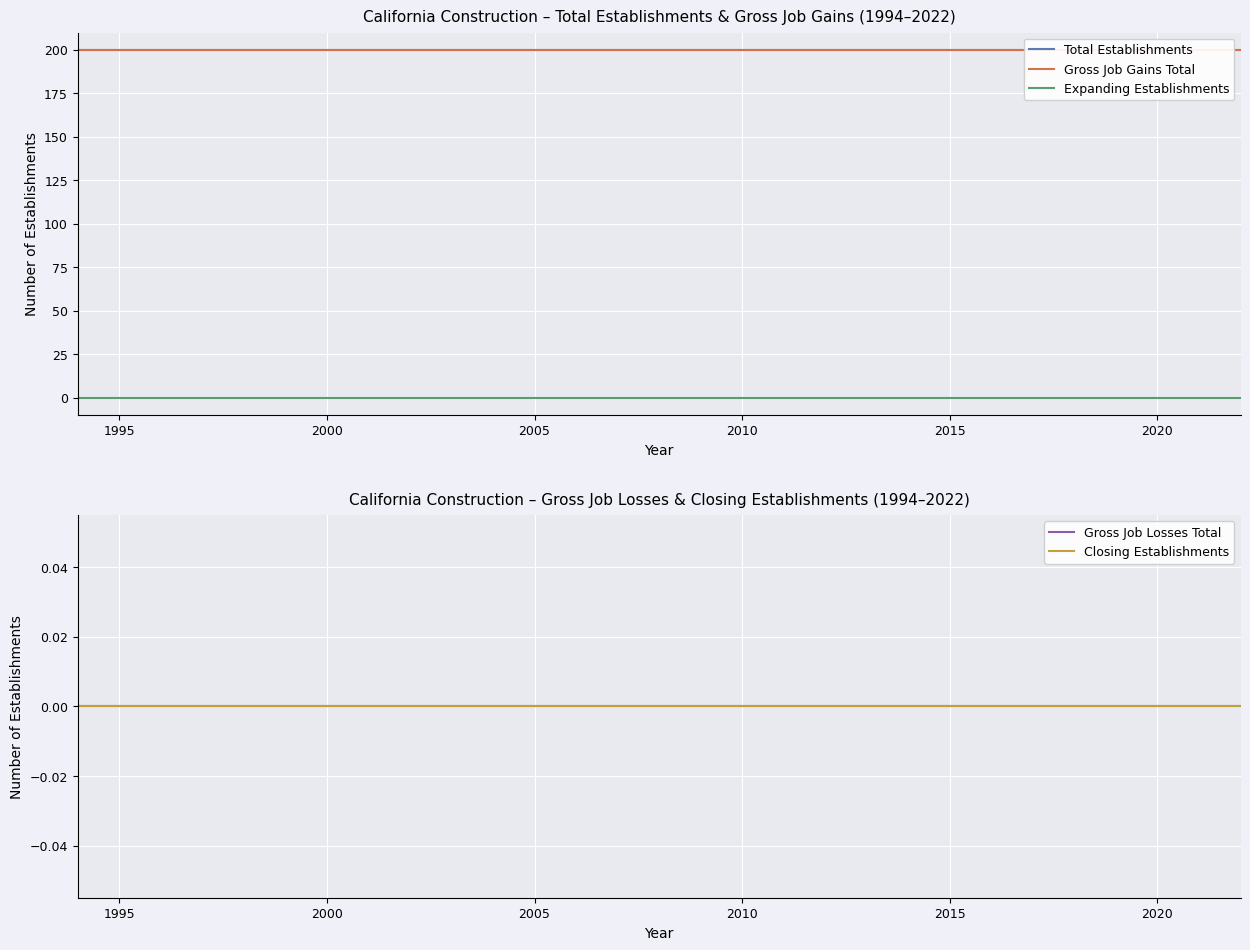

True or false: Closing Establishments and Expanding Establishments cross at least once.

False